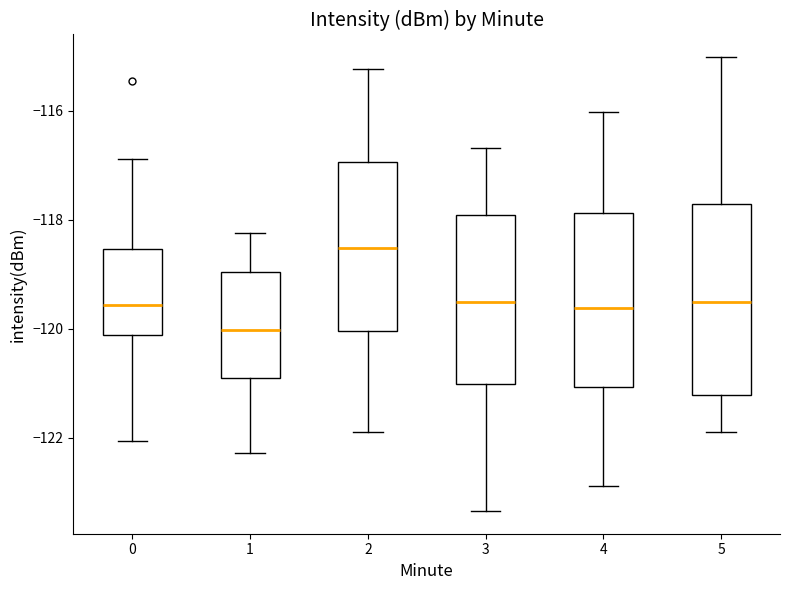

Which box has the lowest median line?

1